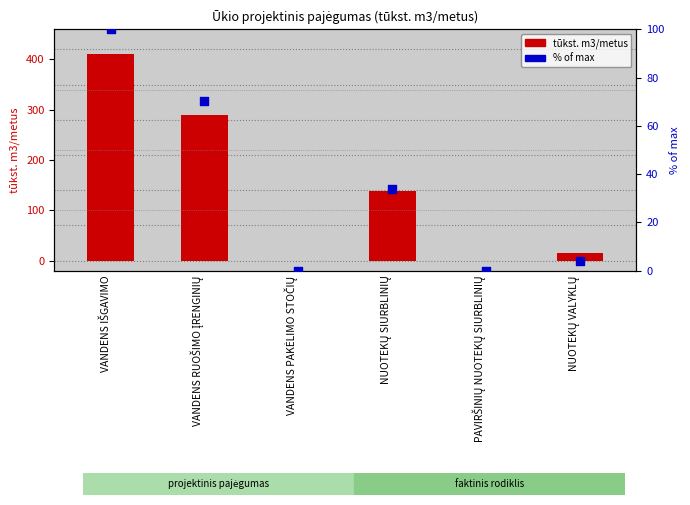

What are all the series names shown in the legend?

tūkst. m3/metus, % of max